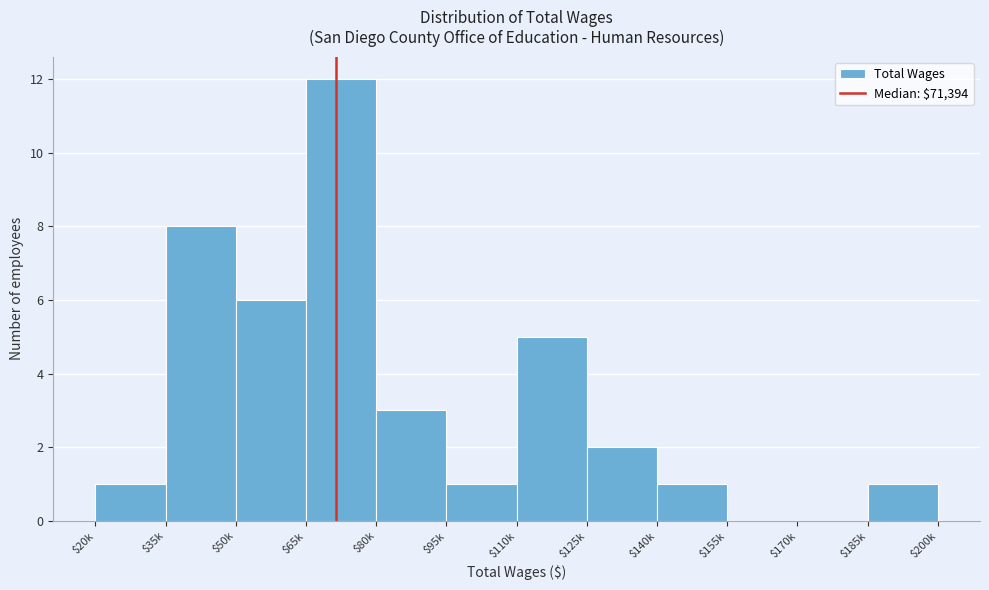

What is the sum of all values?

40